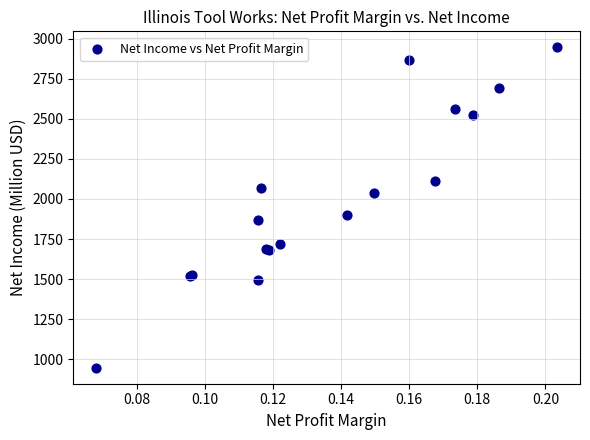

What Y value in the scatter plot is closest to 1946?

1899